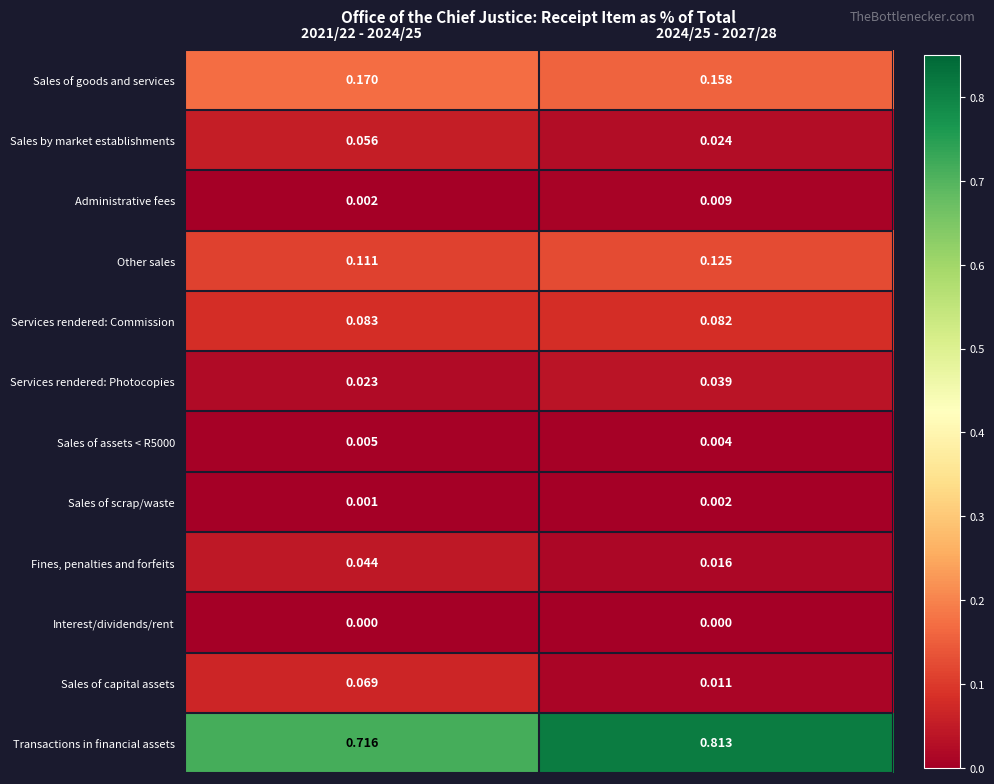

Which series has the widest spread of values?

Transactions in financial assets